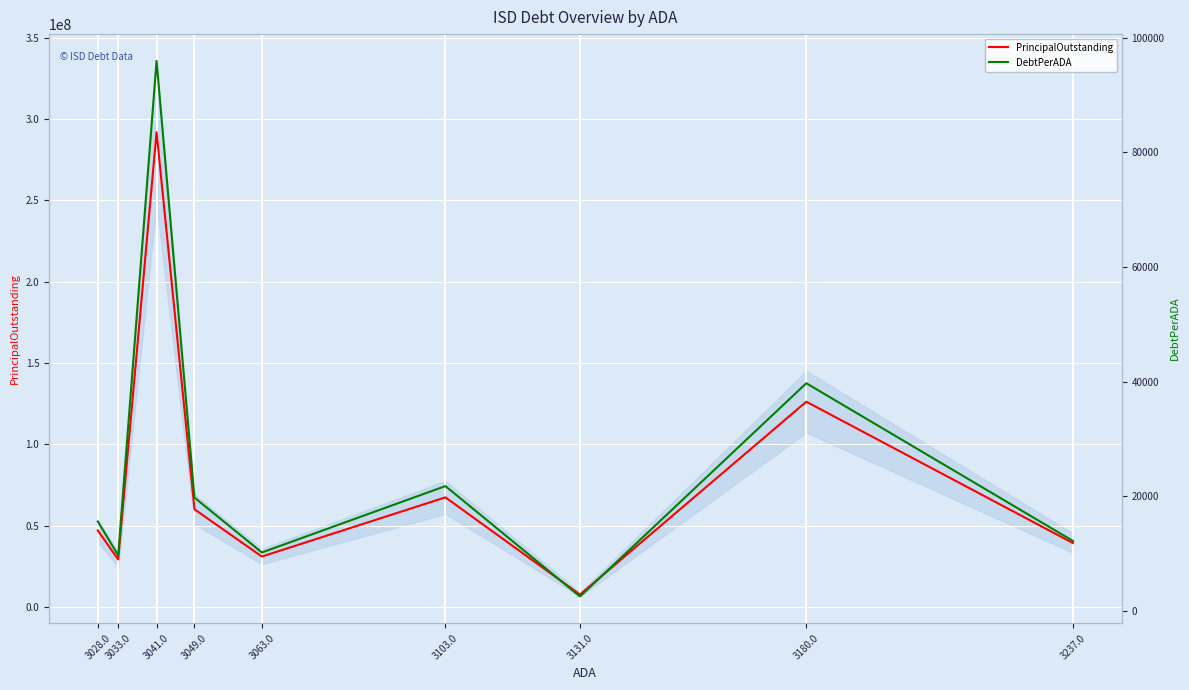

Between 3033.0 and 3180.0, which is larger?

3180.0